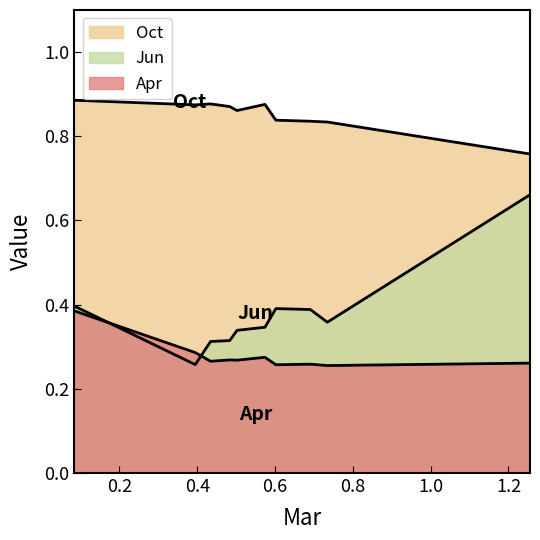

True or false: Oct and Jun intersect in this chart.

False